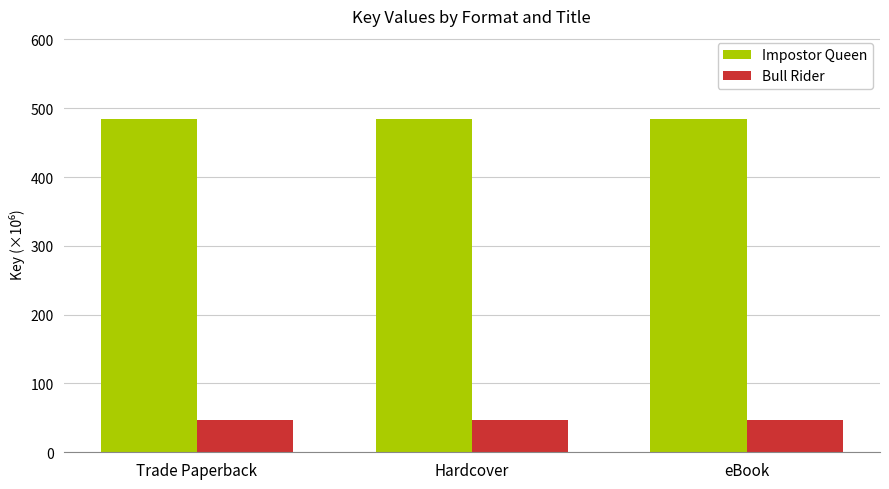

How many bars are there in total?

6